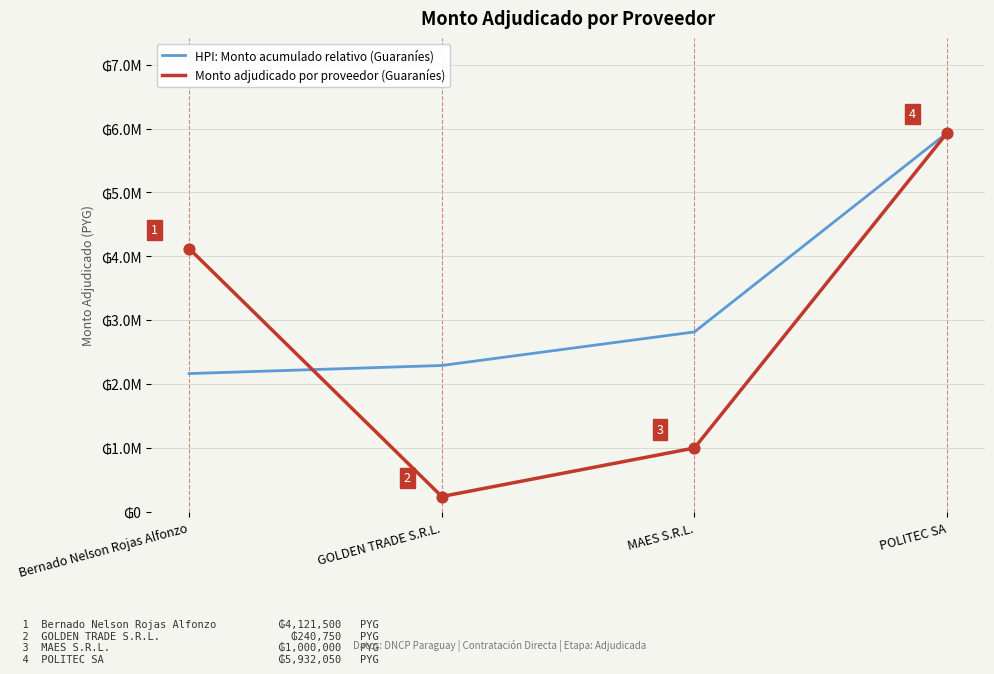

What are all the series names shown in the legend?

HPI: Monto acumulado relativo (Guaraníes), Monto adjudicado por proveedor (Guaraníes)